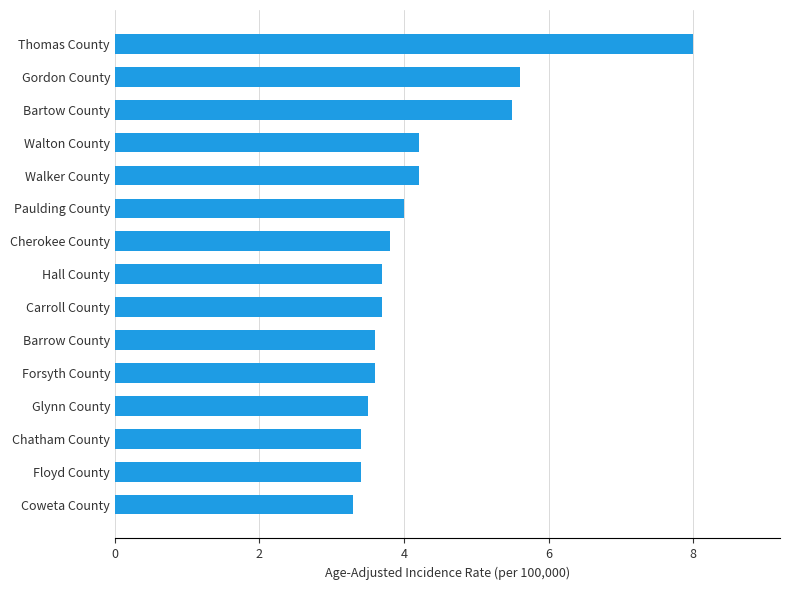

Which has a higher value, Cherokee County or Barrow County?

Cherokee County